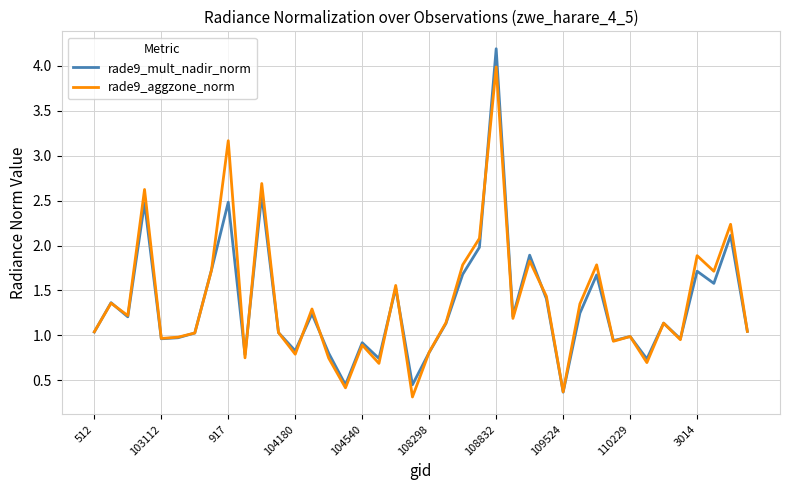

Rank the series by their maximum value, from highest to lowest.

rade9_mult_nadir_norm, rade9_aggzone_norm